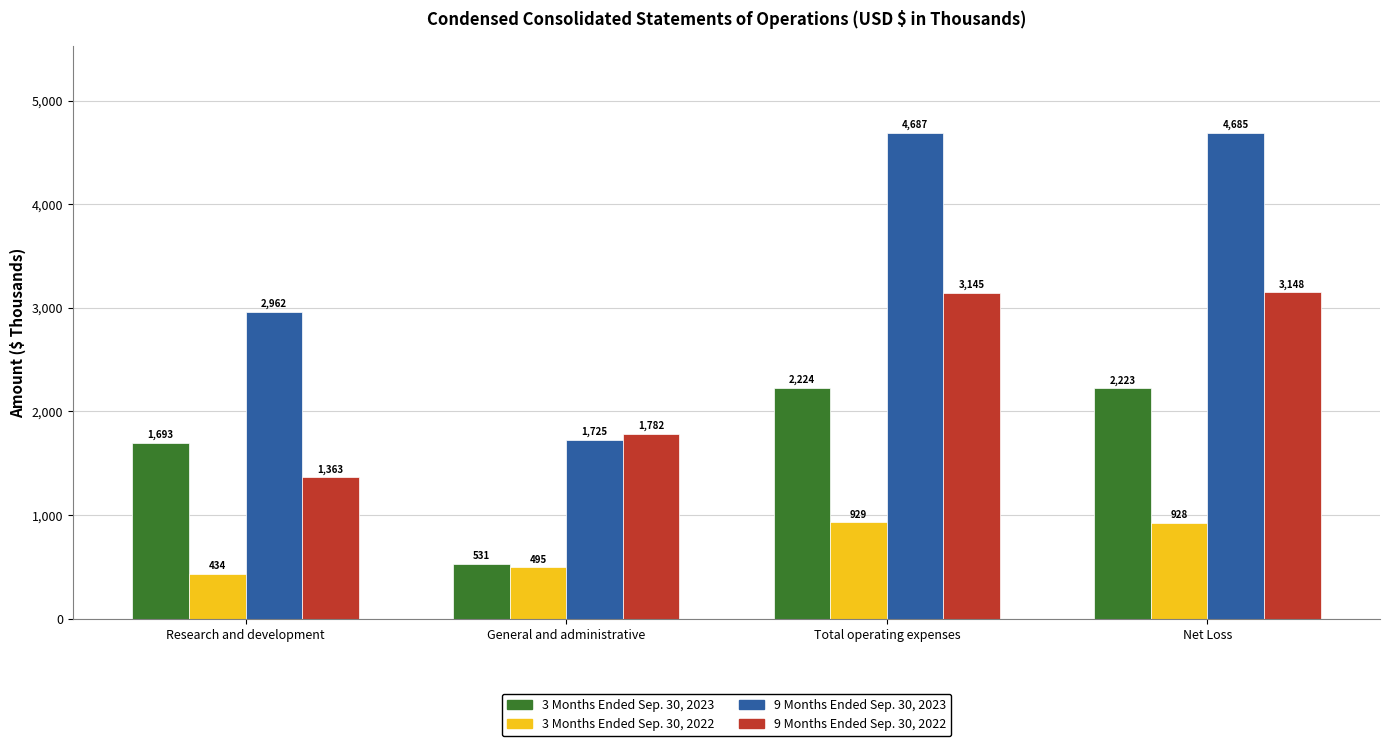

What is the highest value of the 9 Months Ended Sep. 30, 2022 series?

3148